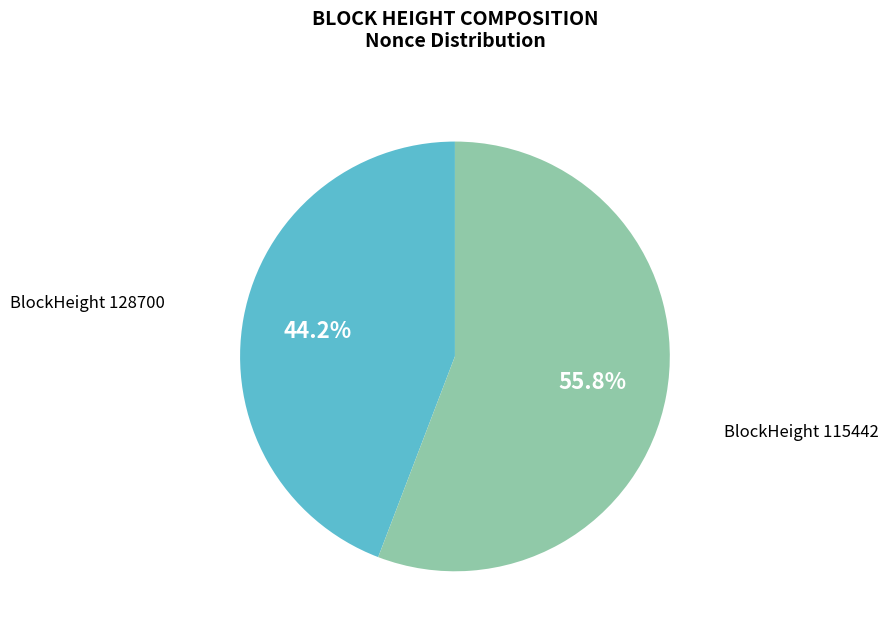

Does any single category account for the majority?

Yes